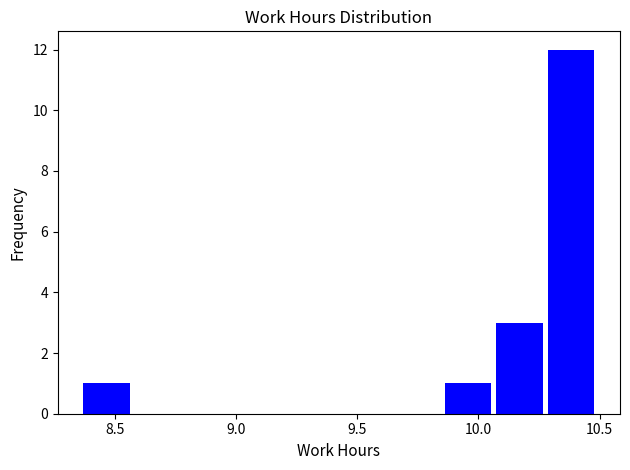

Reading left to right, transcribe this chart: for each bar, give the range it covers on the x-axis and its height. Neither the bar edges nor the heights are printed on the chart, so give them approximately, as read against the axes.

8.35 to 8.60: 1
8.60 to 8.80: 0
8.80 to 9.00: 0
9.00 to 9.20: 0
9.20 to 9.45: 0
9.45 to 9.65: 0
9.65 to 9.85: 0
9.85 to 10.05: 1
10.05 to 10.30: 3
10.30 to 10.50: 12